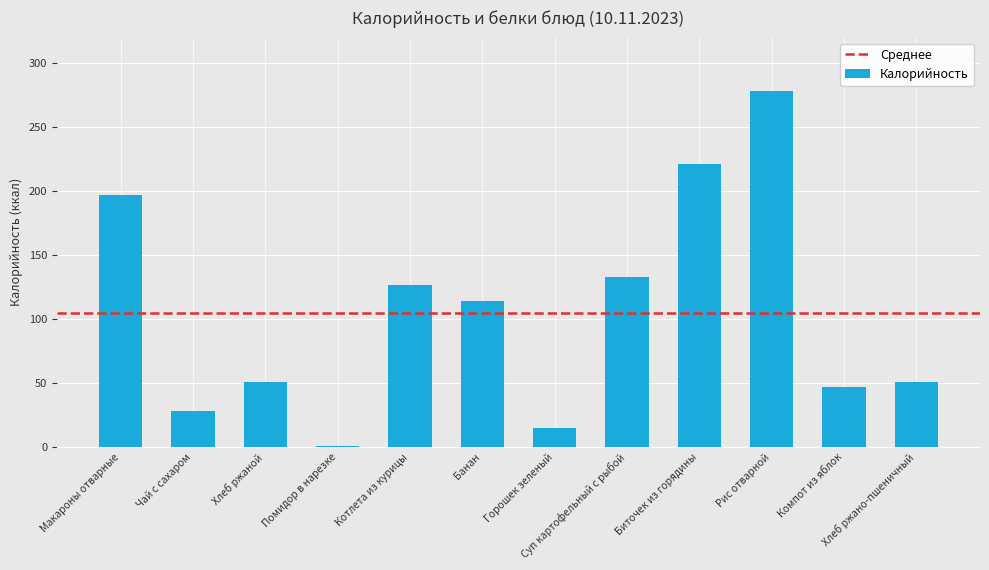

What is the sum of all values?

1262.0